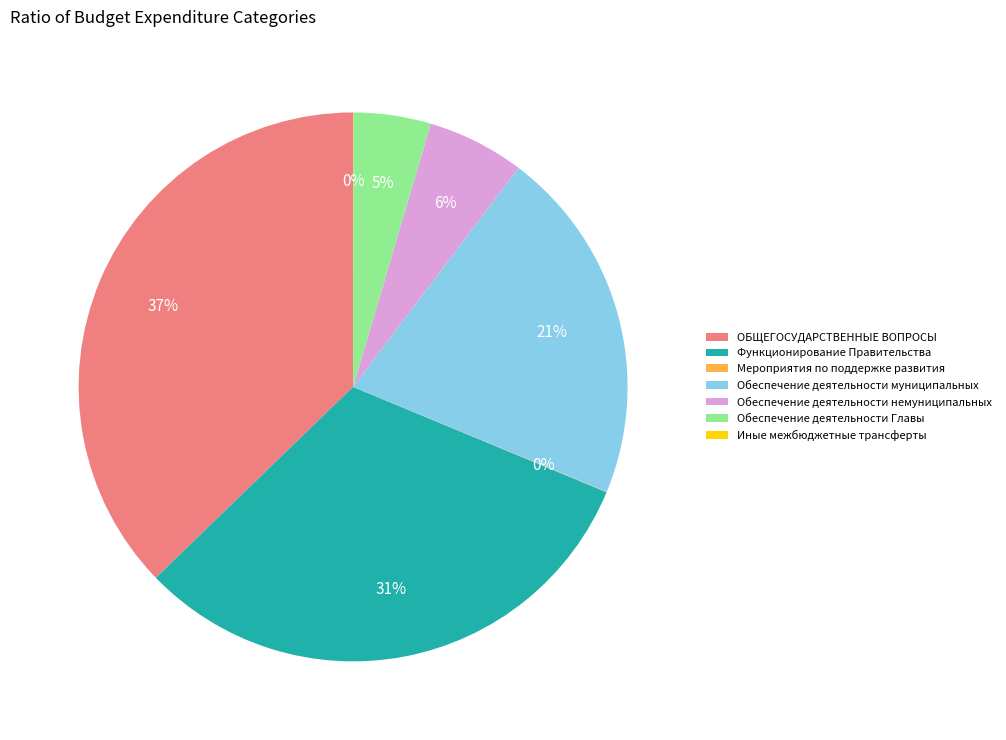

Is the sum of ОБЩЕГОСУДАРСТВЕННЫЕ ВОПРОСЫ and Функционирование Правительства greater than half?

Yes